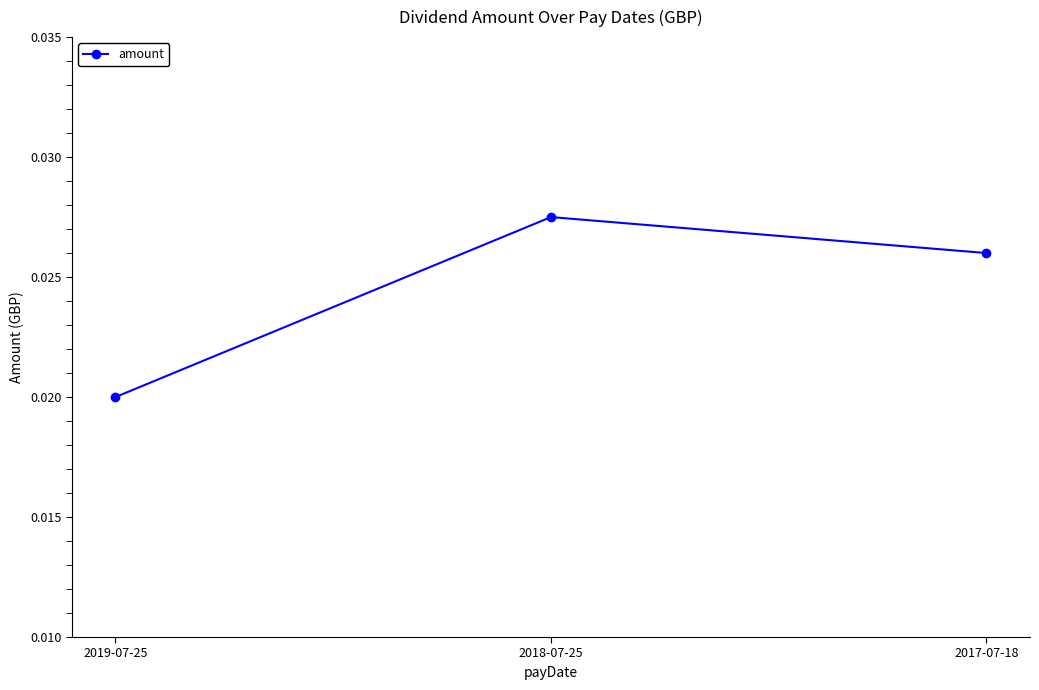

Which has a higher value, 2018-07-25 or 2017-07-18?

2018-07-25